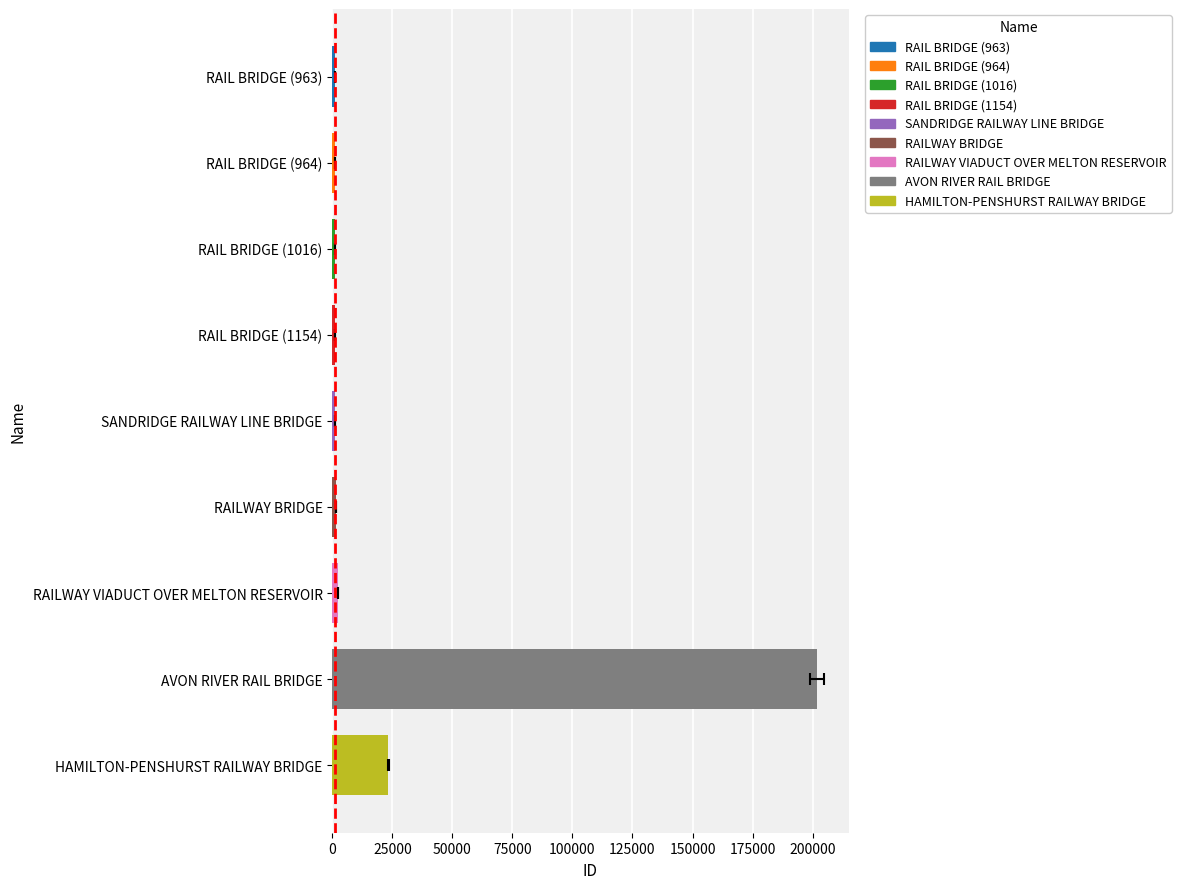

Which has a higher value, HAMILTON-PENSHURST RAILWAY BRIDGE or RAIL BRIDGE (963)?

HAMILTON-PENSHURST RAILWAY BRIDGE